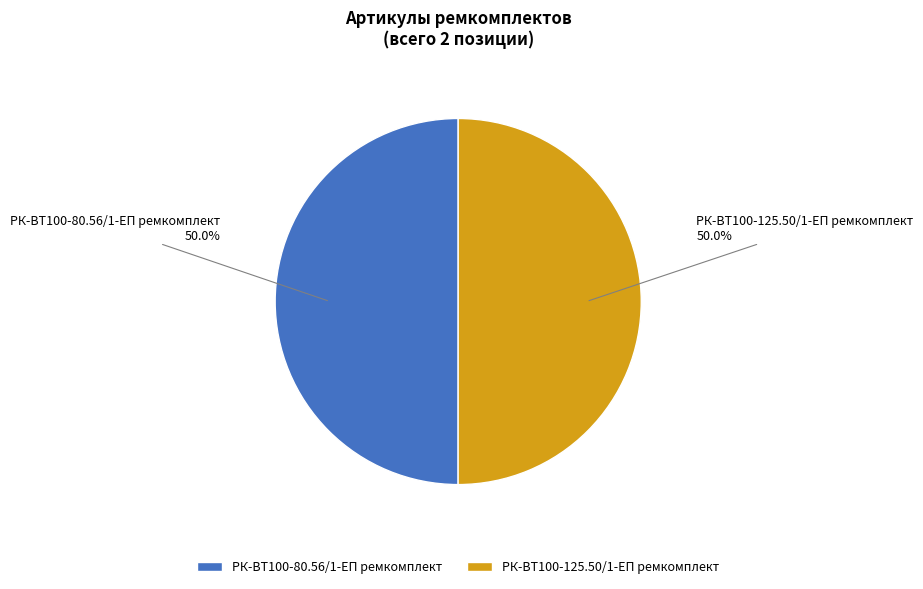

What is the ratio of the value at РК-ВТ100-125.50/1-ЕП ремкомплект to the value at РК-ВТ100-80.56/1-ЕП ремкомплект?

1.0